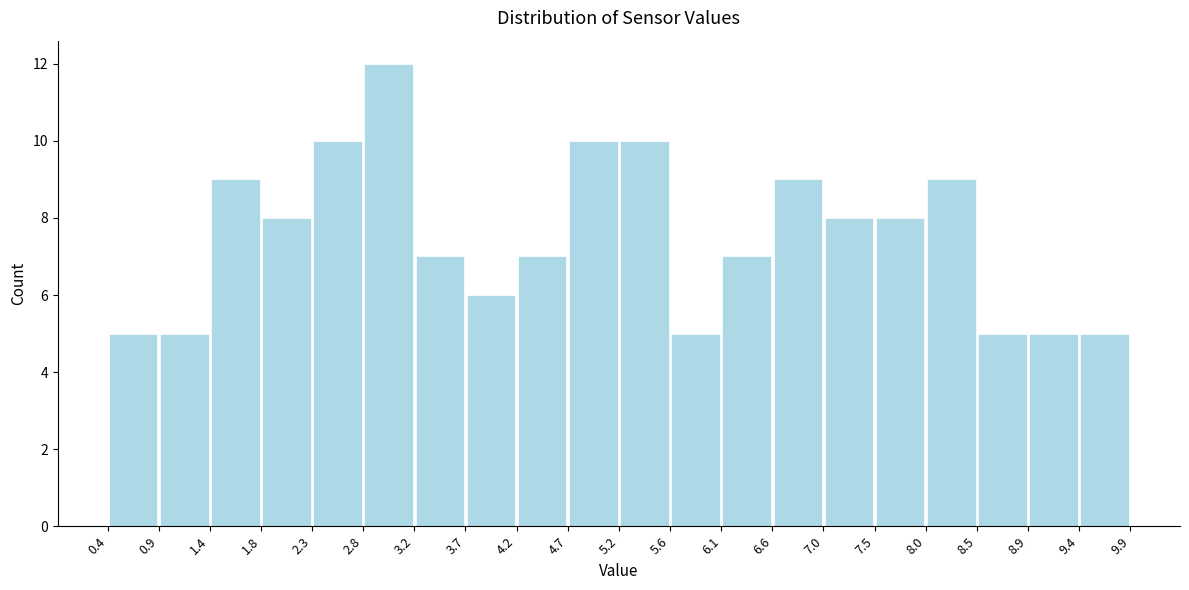

Over which range of the x-axis is the bar tallest?

2.8 to 3.2